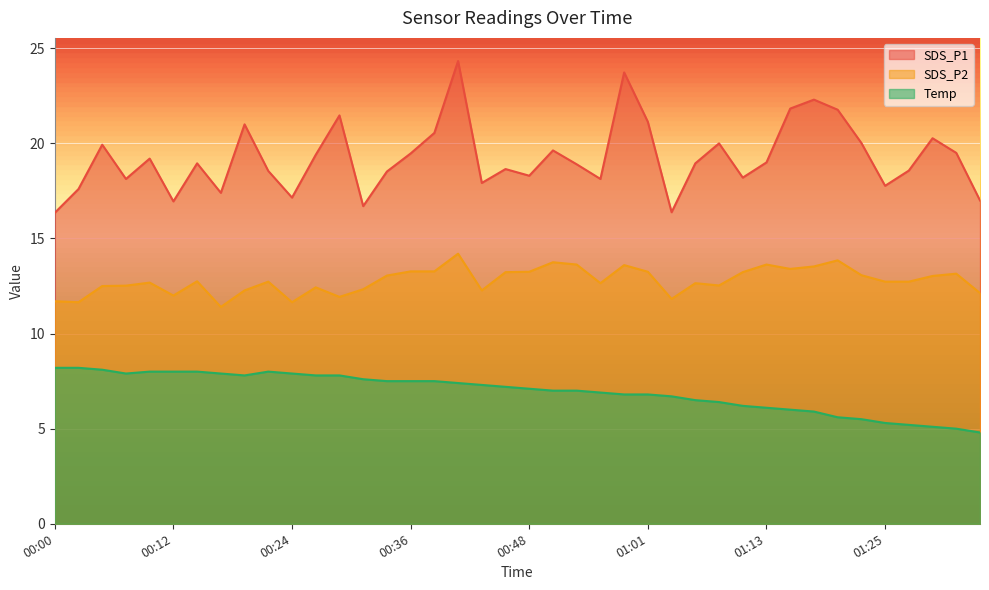

At how many categories does at least one series exceed 9?

40